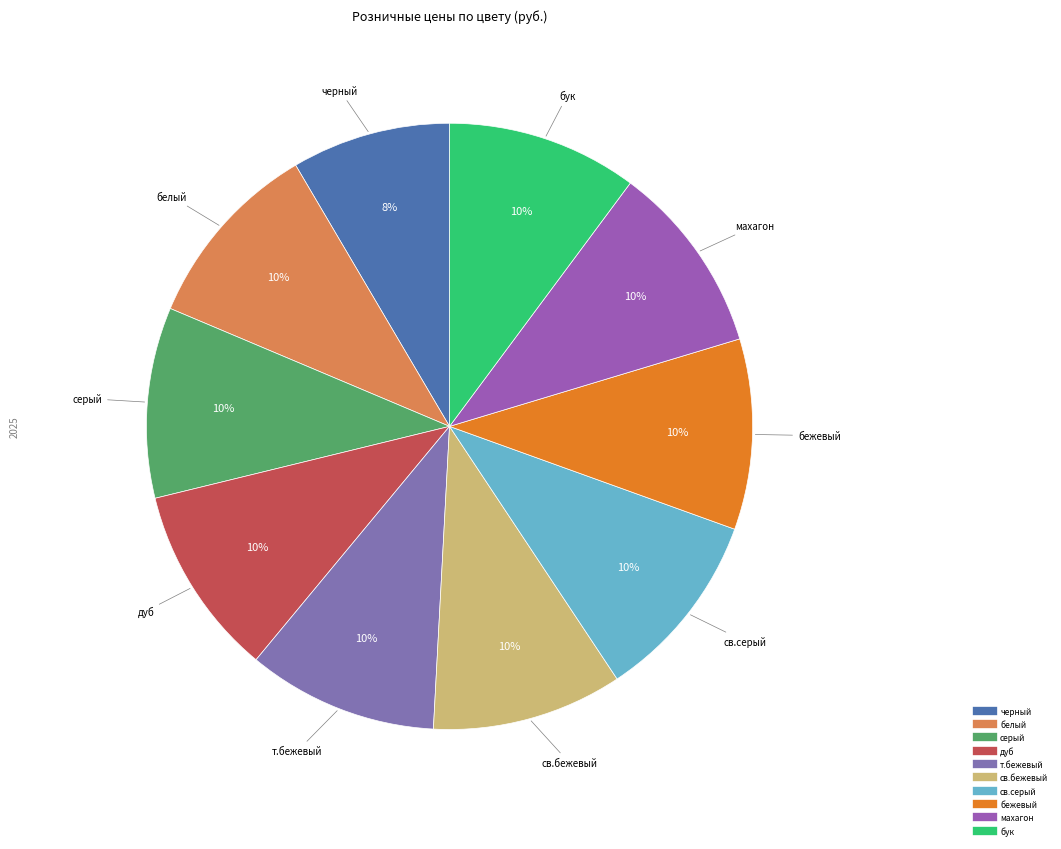

How many slices are in this pie chart?

10